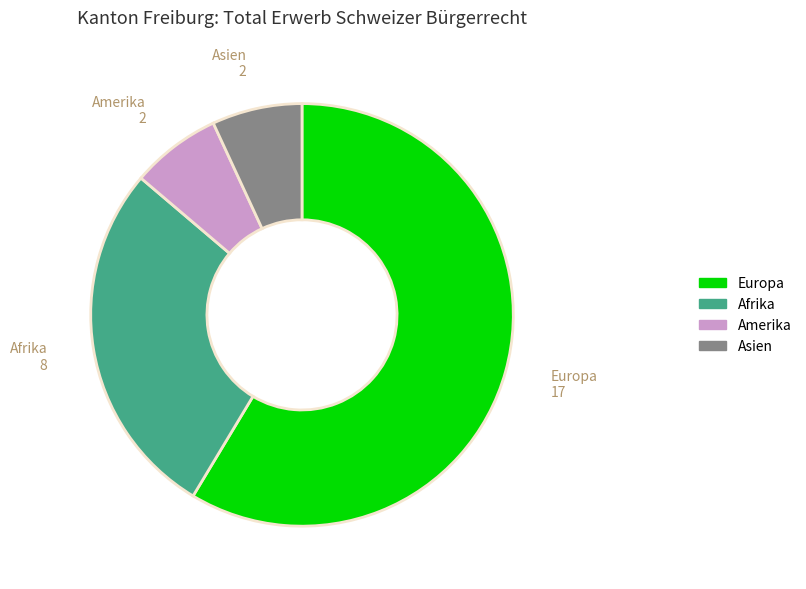

Which has a higher value, Amerika or Europa?

Europa